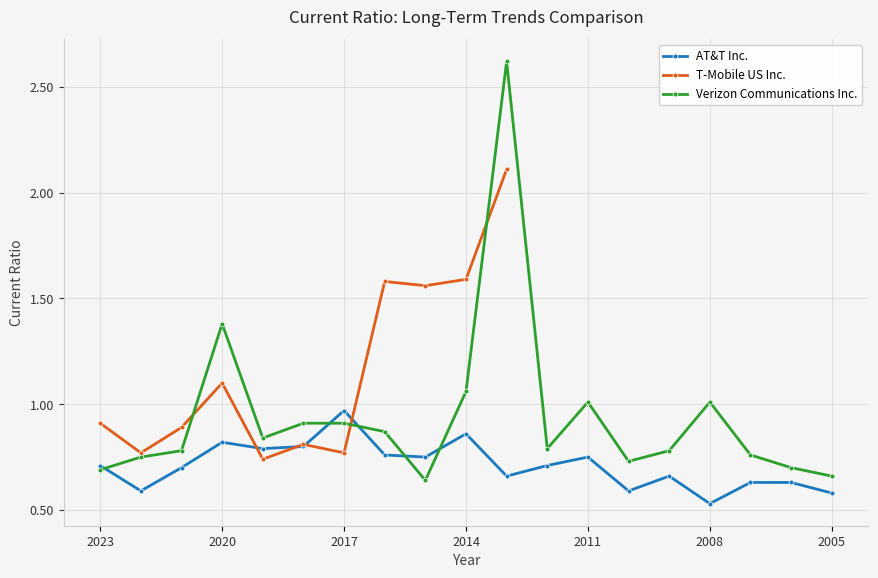

Does the chart have visible grid lines?

Yes